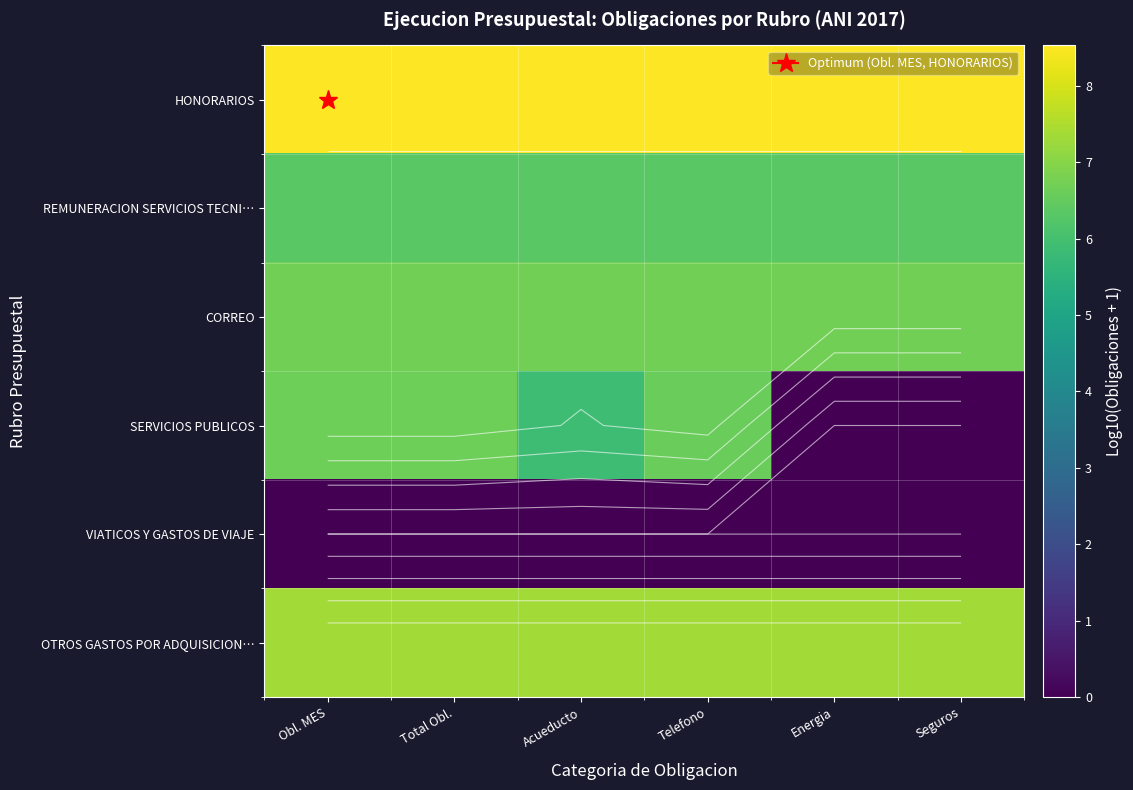

Is the value of REMUNERACION SERVICIOS TECNI… at Total Obl. greater than the value of OTROS GASTOS POR ADQUISICION… at Energia?

No